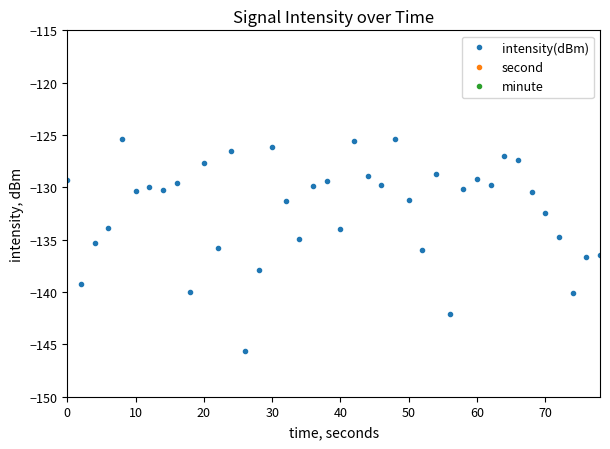

Reading left to right, transcribe all the data shown in this chart.

intensity(dBm): -129.3	-139.2	-135.3	-133.9	-125.4	-130.3	-130.0	-130.3	-129.6	-140.0	-127.7	-135.7	-126.5	-145.6	-137.9	-126.1	-131.3	-134.9	-129.8	-129.4	-134.0	-125.6	-128.9	-129.8	-125.4	-131.2	-136.0	-128.7	-142.1	-130.2	-129.2	-129.7	-127.0	-127.4	-130.4	-132.4	-134.7	-140.1	-136.7	-136.5
second: 0.0	2.0	4.0	6.0	8.0	10.0	12.0	14.0	16.0	18.0	20.0	22.0	24.0	26.0	28.0	30.0	32.0	34.0	36.0	38.0	40.0	42.0	44.0	46.0	48.0	50.0	52.0	54.0	56.0	58.0	0.0	2.0	4.0	6.0	8.0	10.0	12.0	14.0	16.0	18.0
minute: 0.0	0.0	0.0	0.0	0.0	0.0	0.0	0.0	0.0	0.0	0.0	0.0	0.0	0.0	0.0	0.0	0.0	0.0	0.0	0.0	0.0	0.0	0.0	0.0	0.0	0.0	0.0	0.0	0.0	0.0	1.0	1.0	1.0	1.0	1.0	1.0	1.0	1.0	1.0	1.0